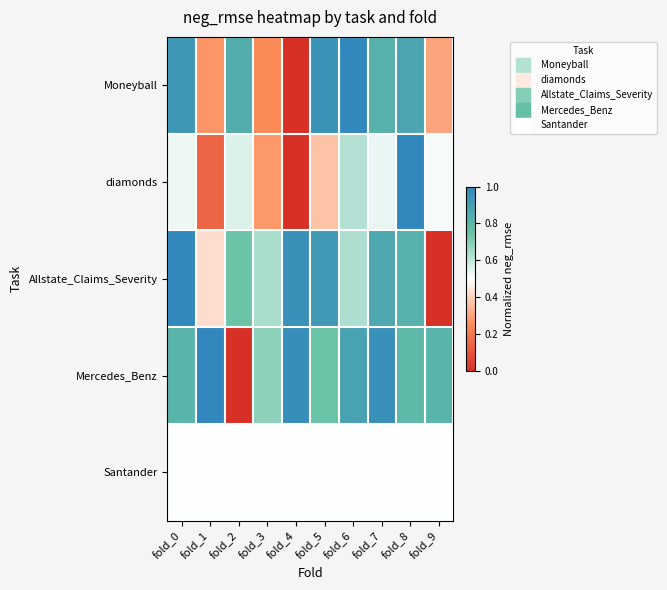

At which category is the sum across all series the highest?

fold_8